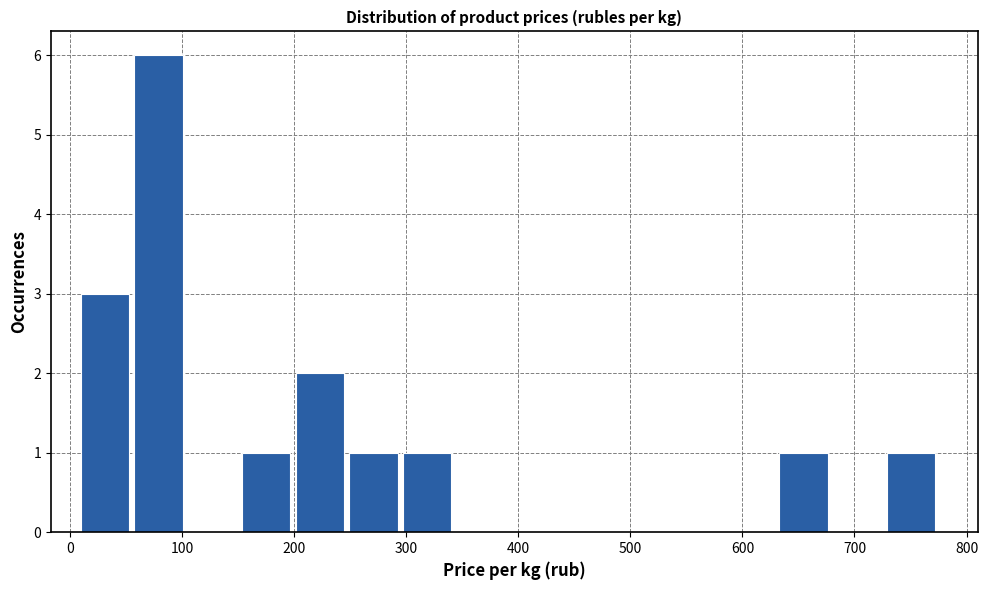

Reading left to right, transcribe this chart: for each bar, give the range it covers on the x-axis and its height. Neither the bar edges nor the heights are printed on the chart, so give them approximately, as read against the axes.

10 to 50: 3
50 to 100: 6
100 to 150: 0
150 to 200: 1
200 to 250: 2
250 to 290: 1
290 to 340: 1
340 to 390: 0
390 to 440: 0
440 to 490: 0
490 to 530: 0
530 to 580: 0
580 to 630: 0
630 to 680: 1
680 to 730: 0
730 to 770: 1